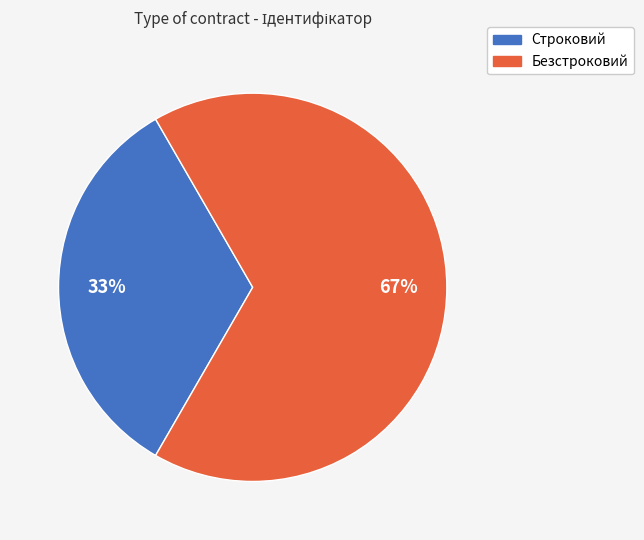

Is it true that Строковий is 45% of the pie?

False